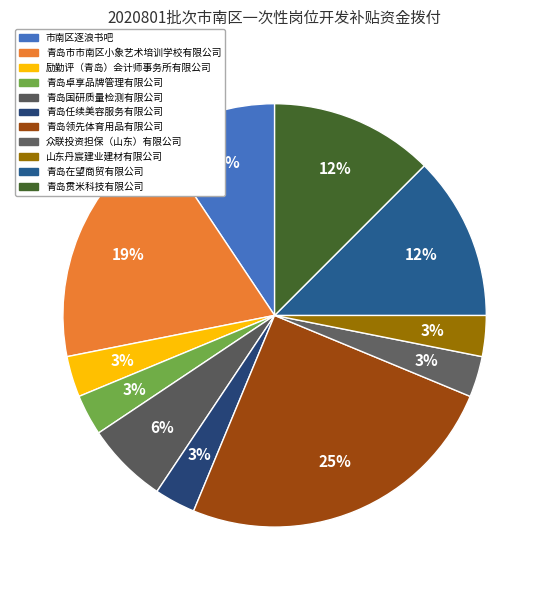

Does 青岛国研质量检测有限公司 account for over 50% of the chart?

No